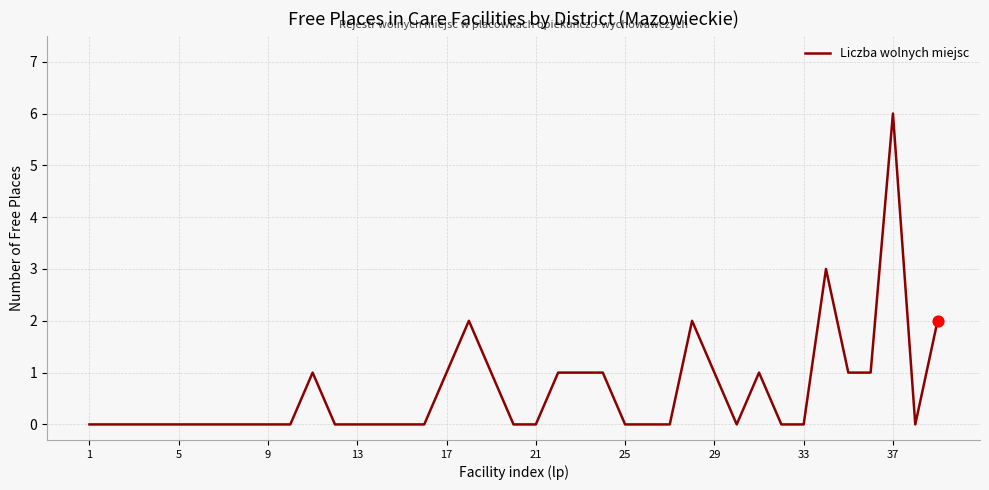

What is the difference between the maximum and minimum values?

6